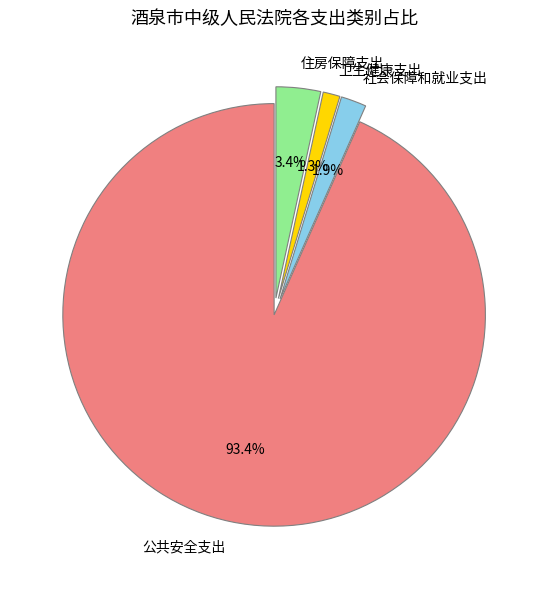

To the nearest percent, what is the average slice percentage?

25%